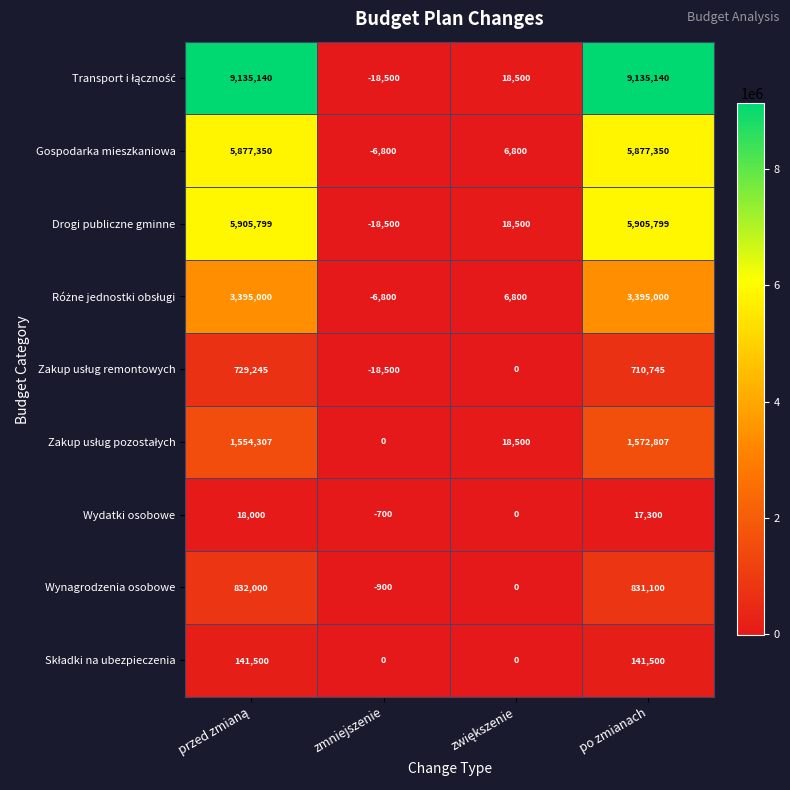

The value of Drogi publiczne gminne at zmniejszenie is -18500. True or false?

True